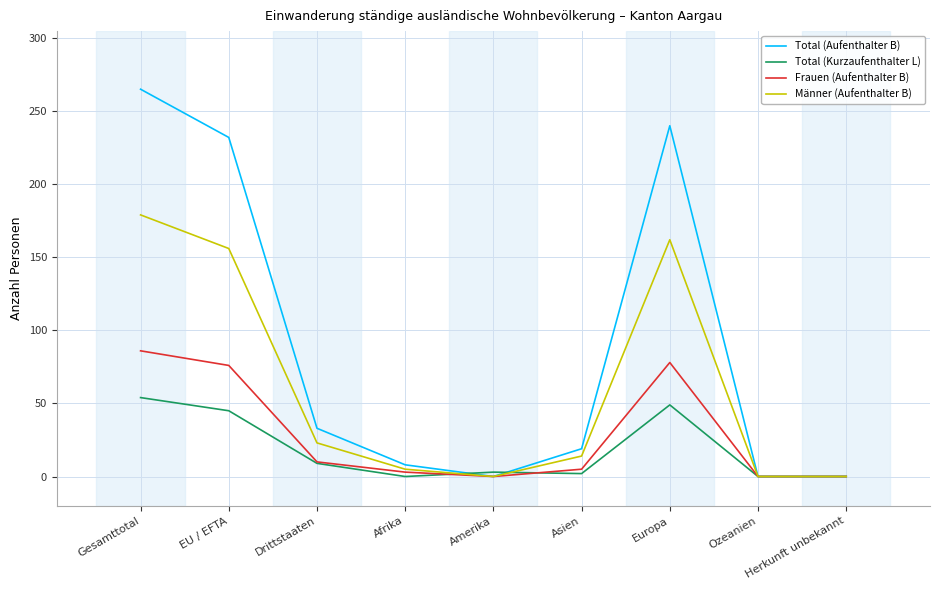

What position from the right is Gesamttotal?

9